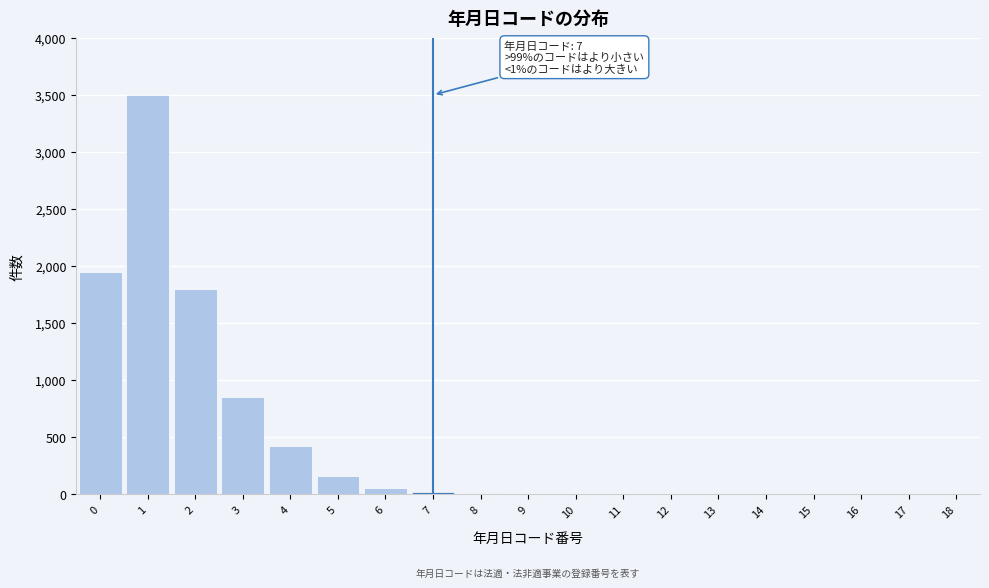

What is the greatest value displayed?

3500